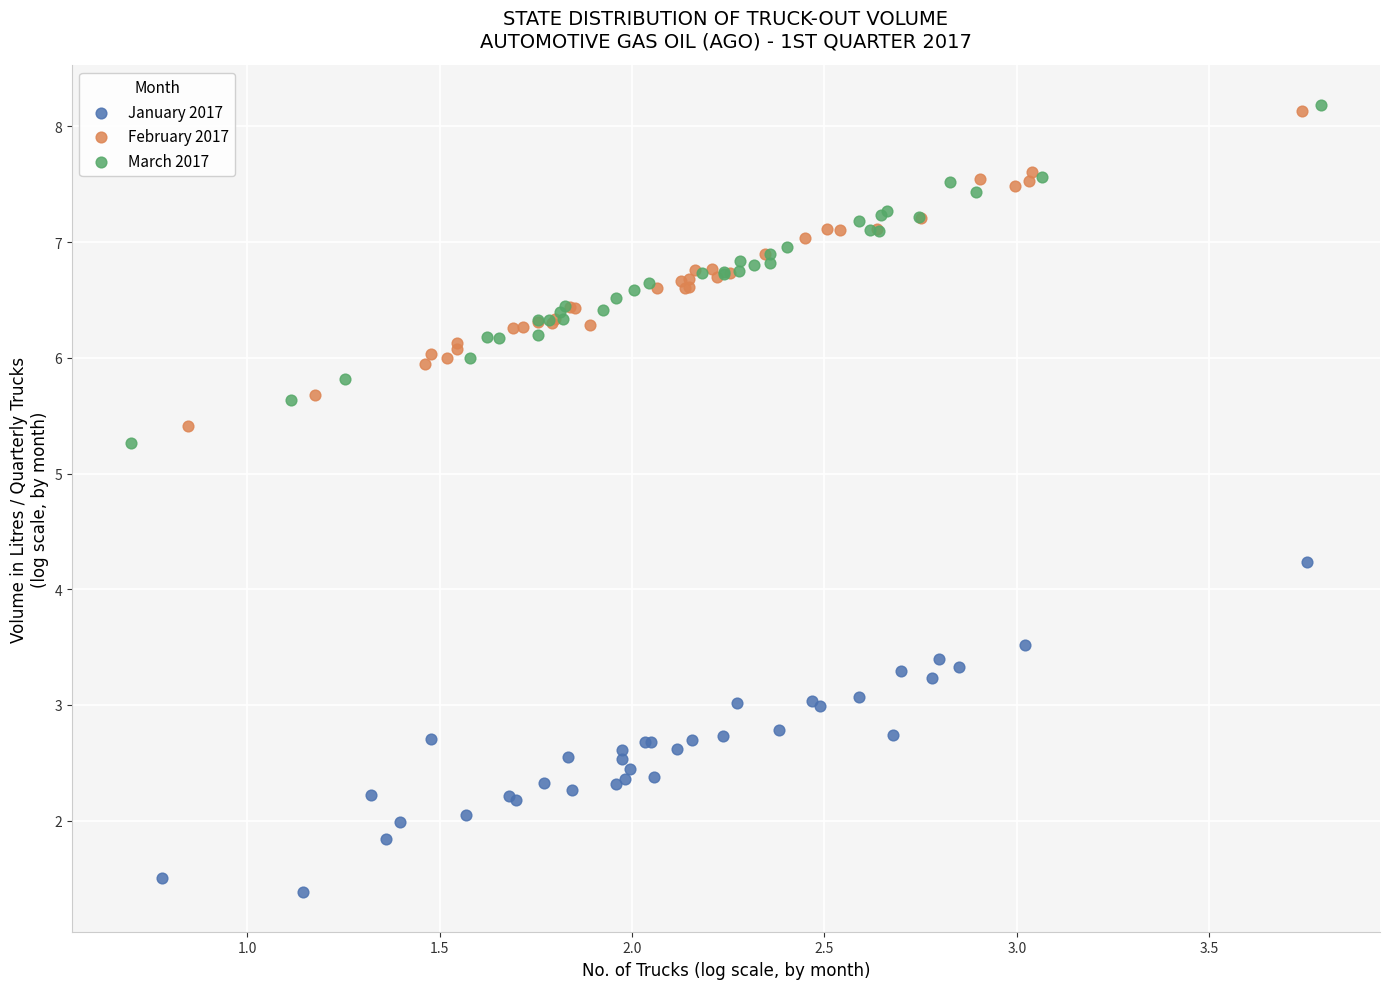

Which series contains the lowest Y value?

January 2017